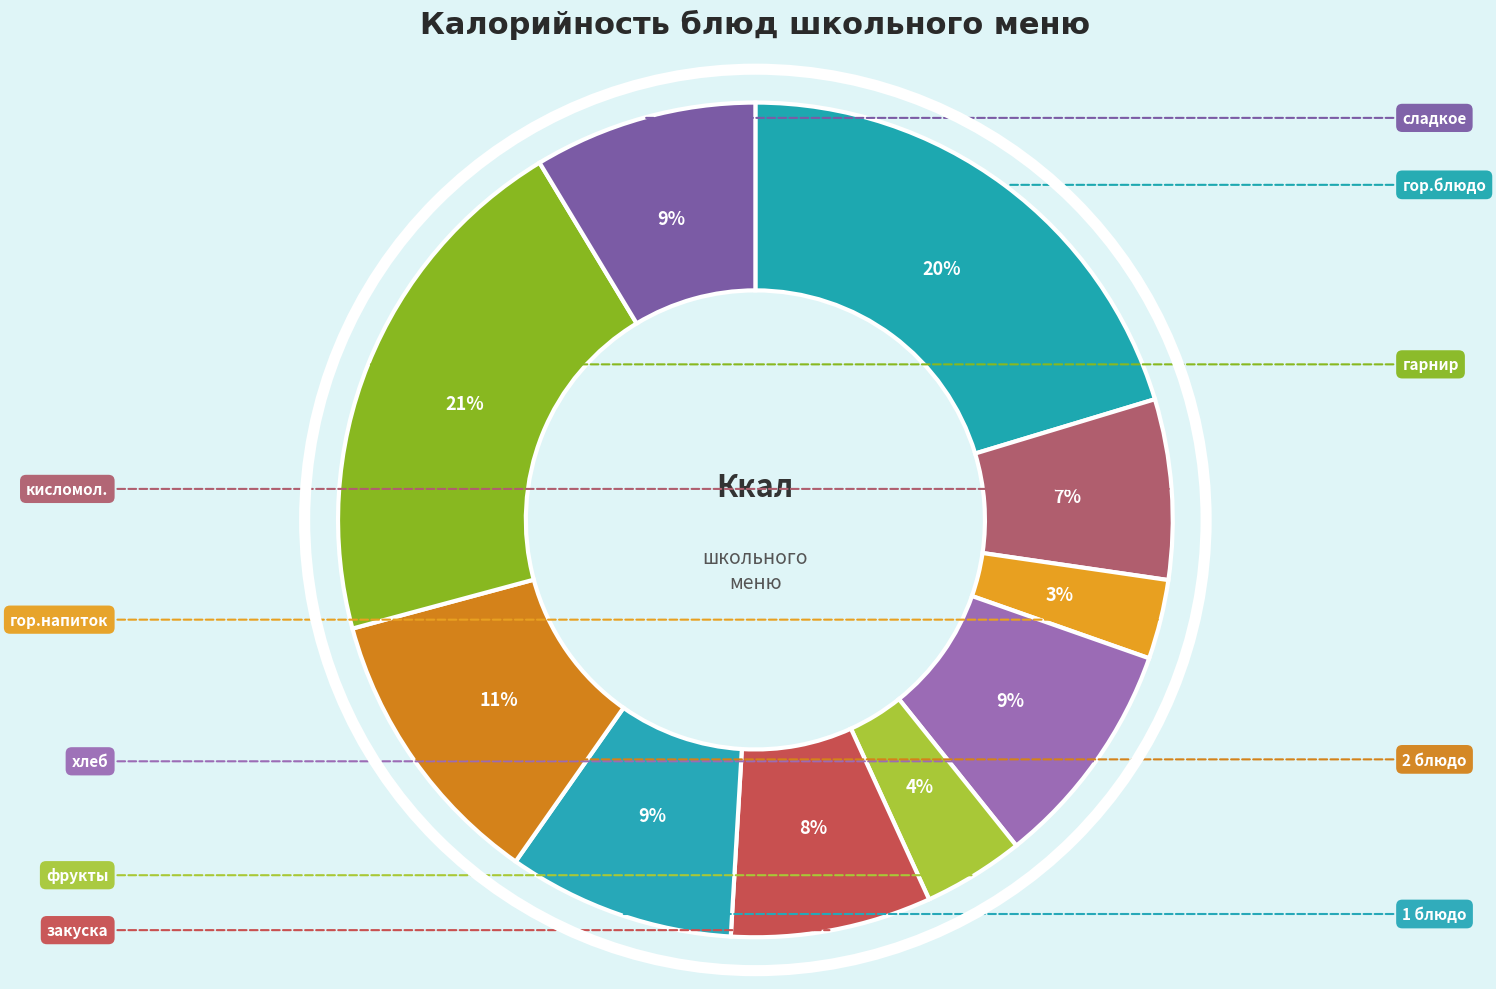

True or false: фрукты accounts for 4% of the total.

True